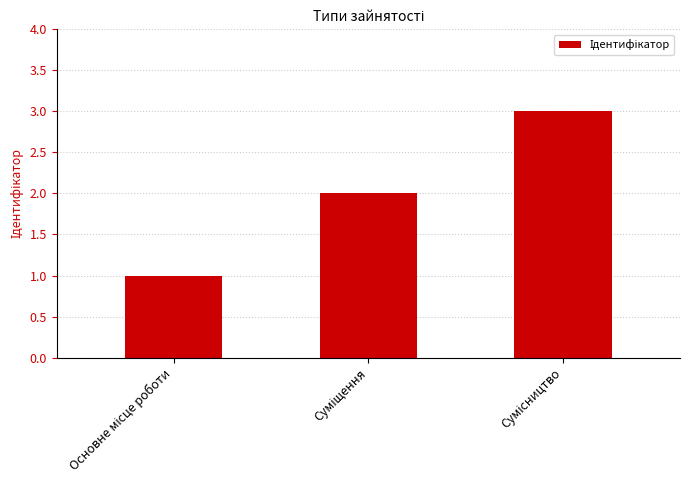

What is the sum of all values?

6